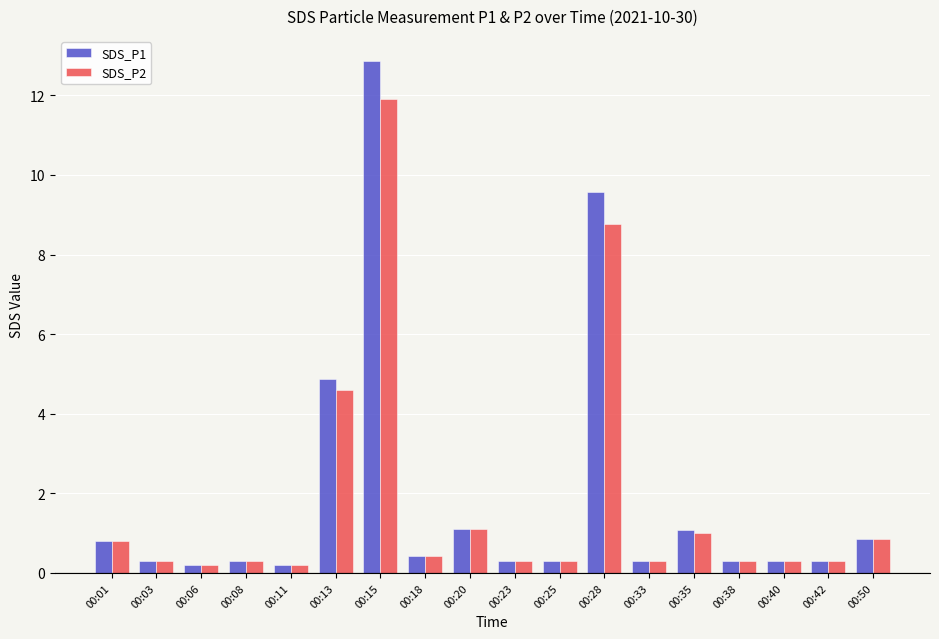

What is the sum of all SDS_P1 values?

34.4